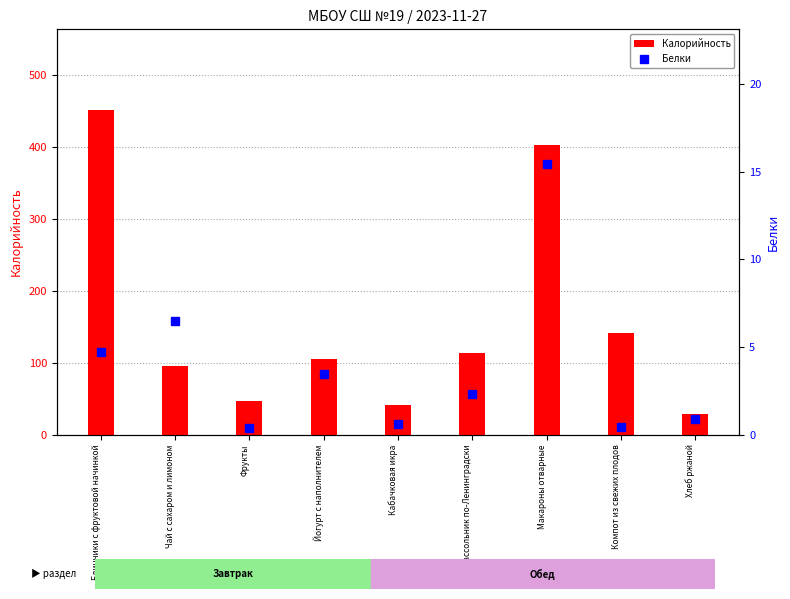

Is the value of Калорийность at Хлеб ржаной greater than the value of Белки at Кабачковая икра?

Yes